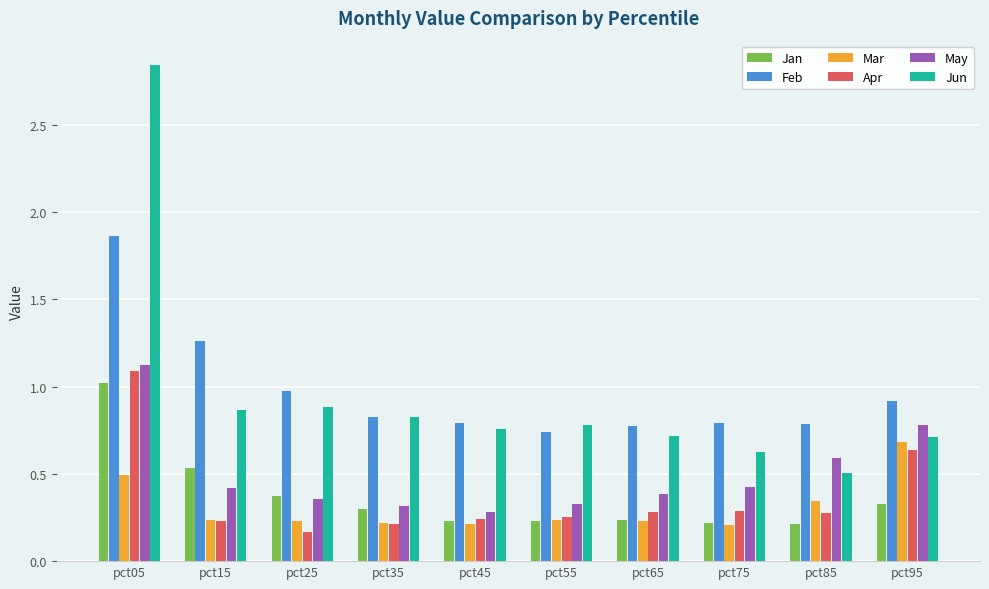

True or false: Mar has a value of 0.1 at pct65.

False